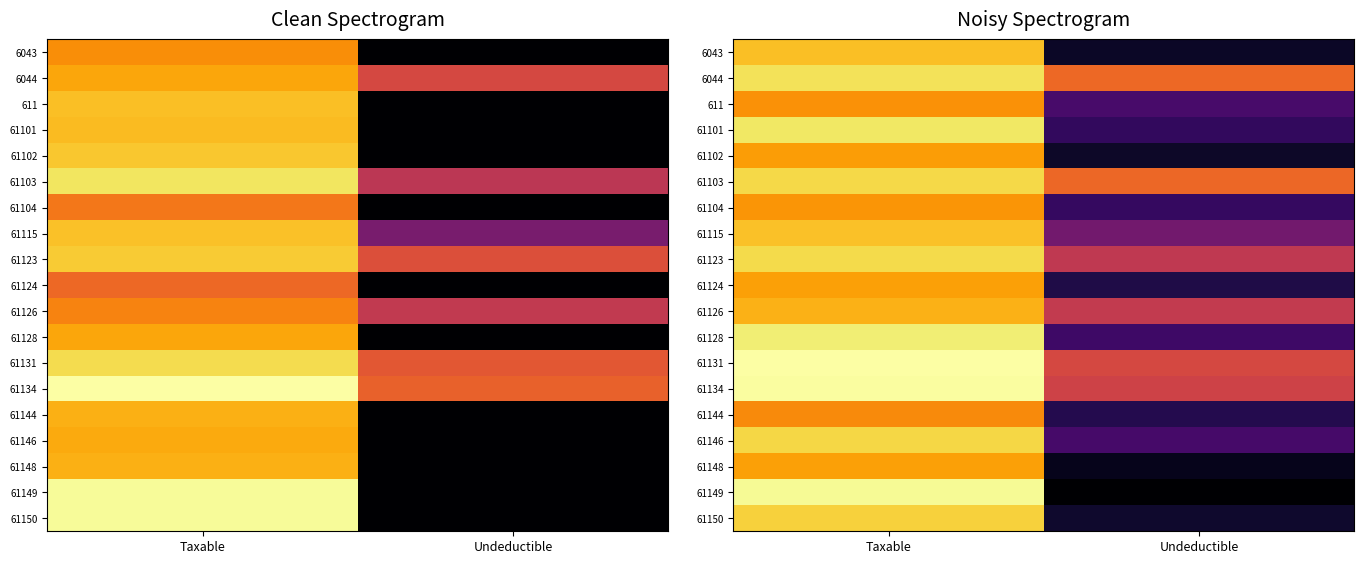

What is the difference between the highest and lowest values at Undeductible?

12.0